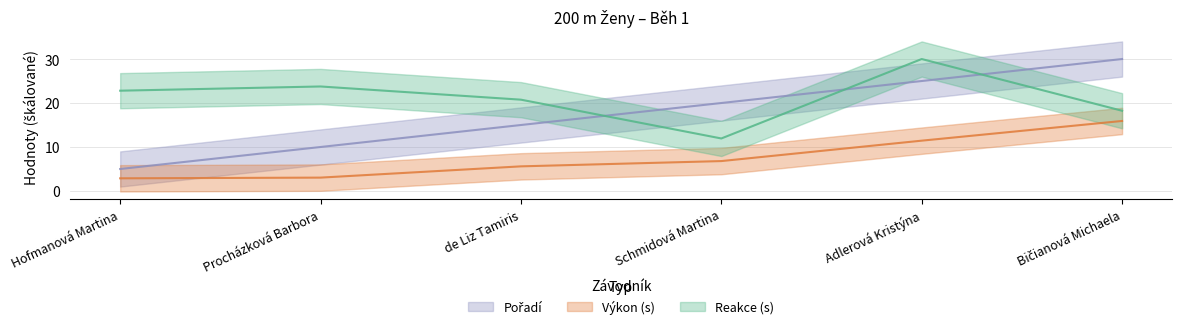

What is the label of the 4th point from the left?

Schmidová Martina